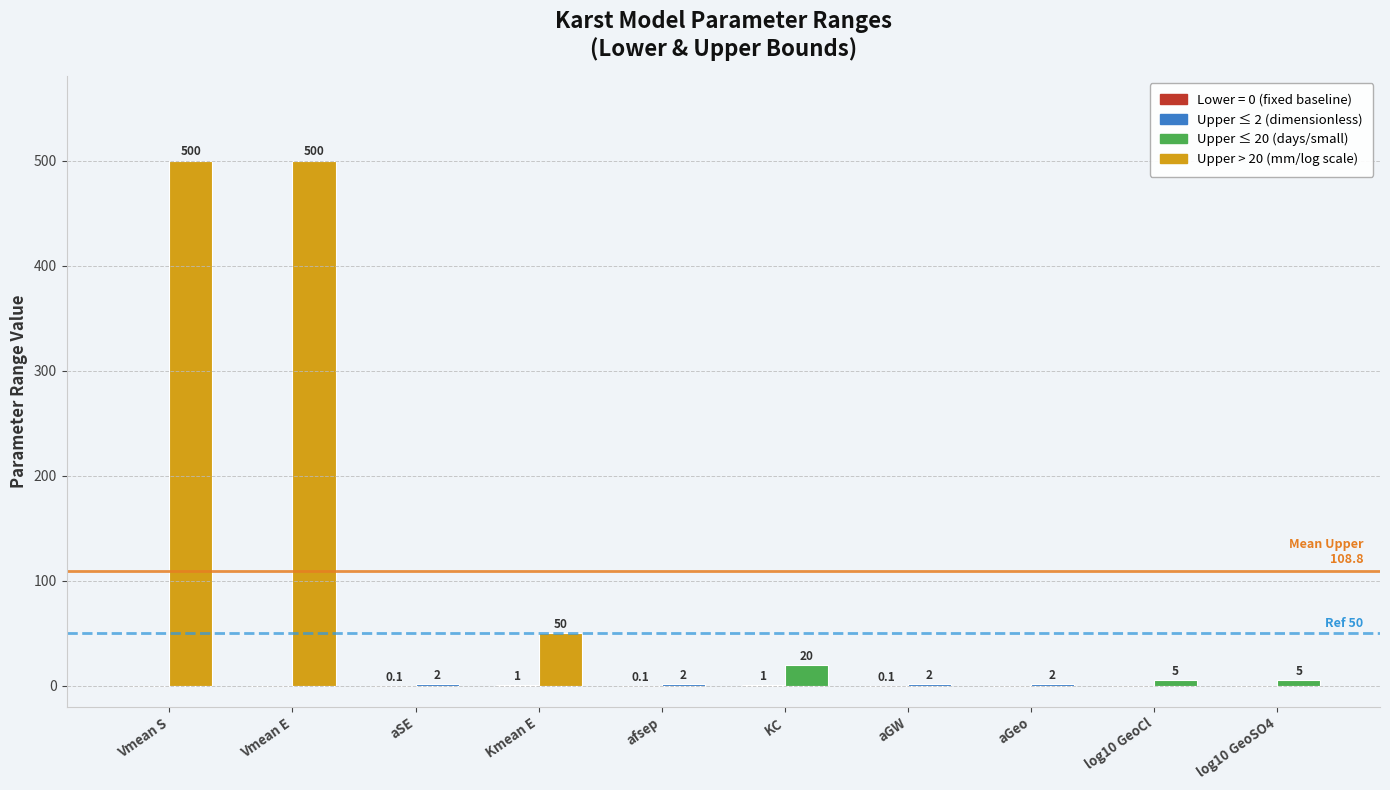

How many distinct data groups are displayed?

2